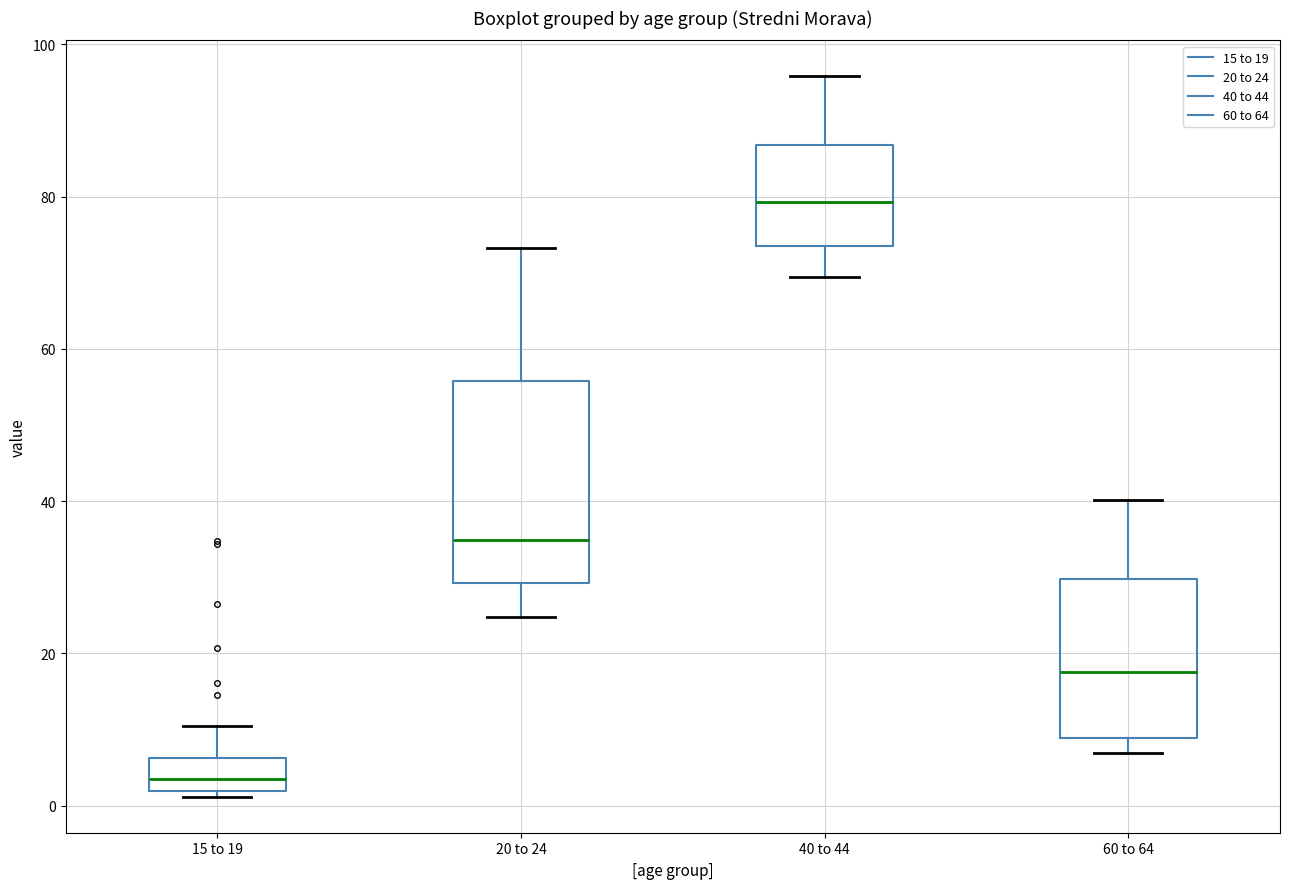

Comparing the boxes themselves (not the whiskers), which one is the tallest?

20 to 24